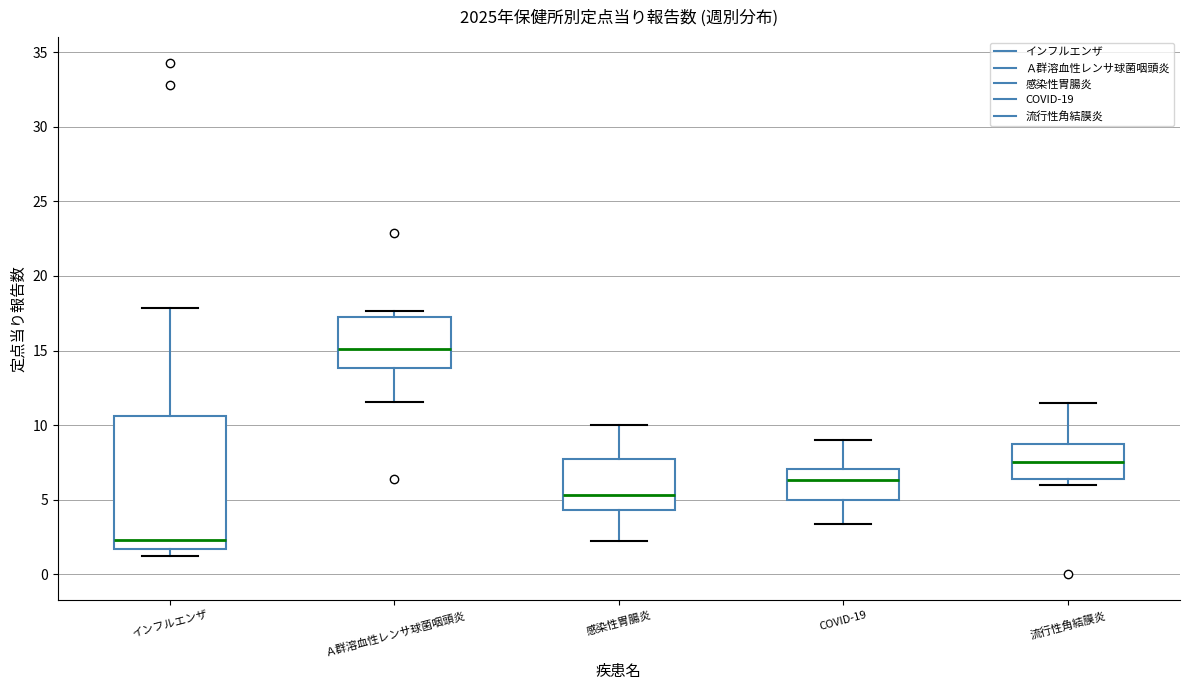

Which box has the lowest median line?

インフルエンザ